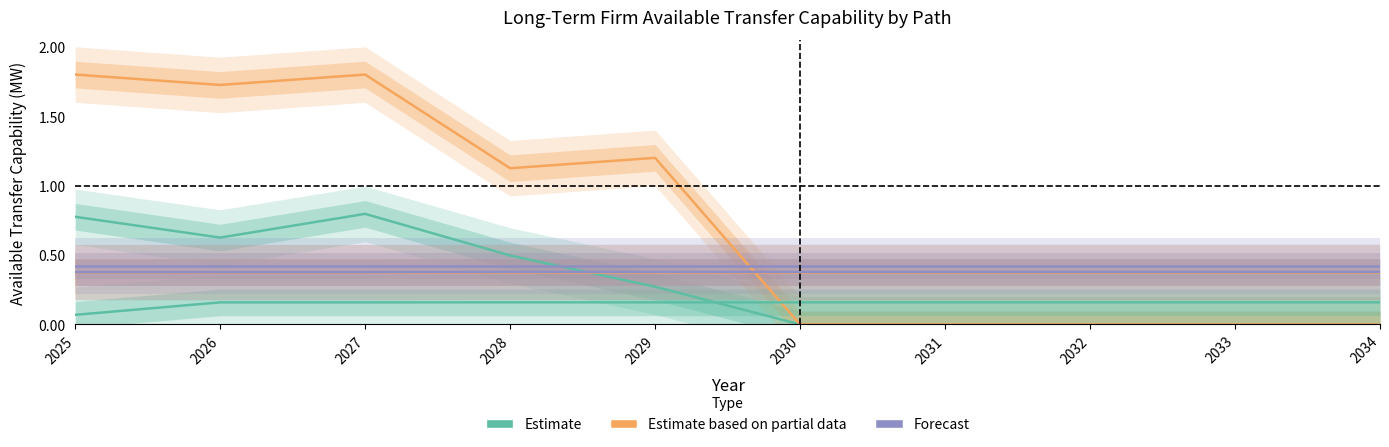

True or false: LaGrande E>W has more than 1 points higher than both neighbors.

False